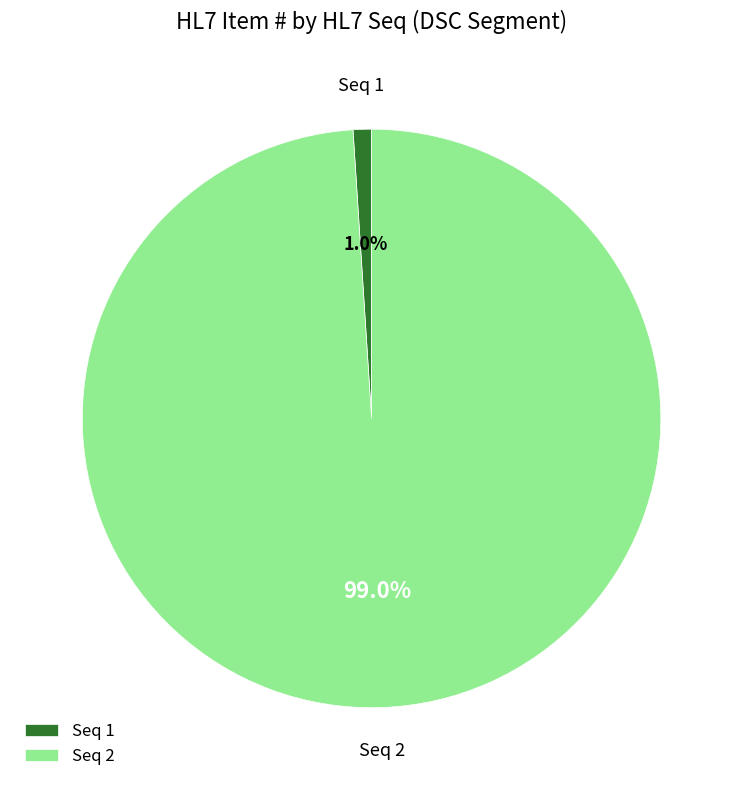

Between Seq 1 and Seq 2, which is larger?

Seq 2